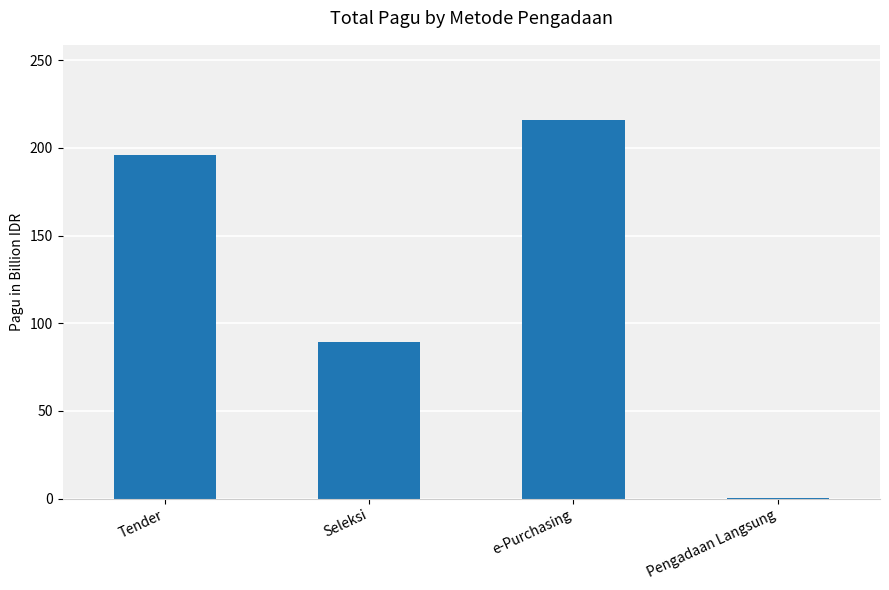

What is the sum of all values?

500.7